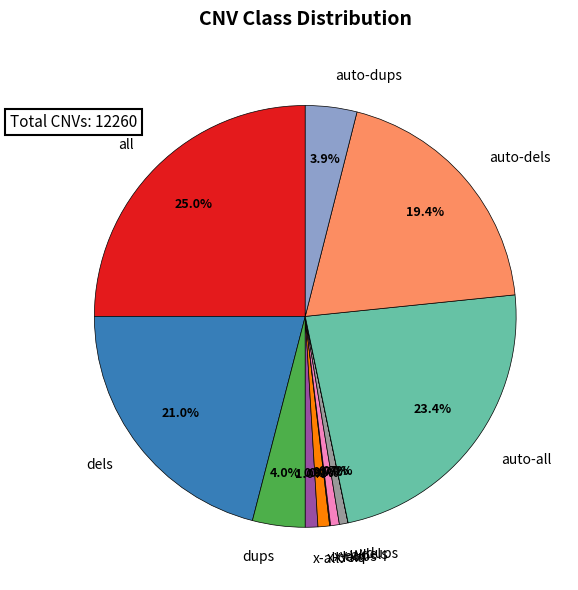

Is the sum of dels and x-dels greater than half?

No